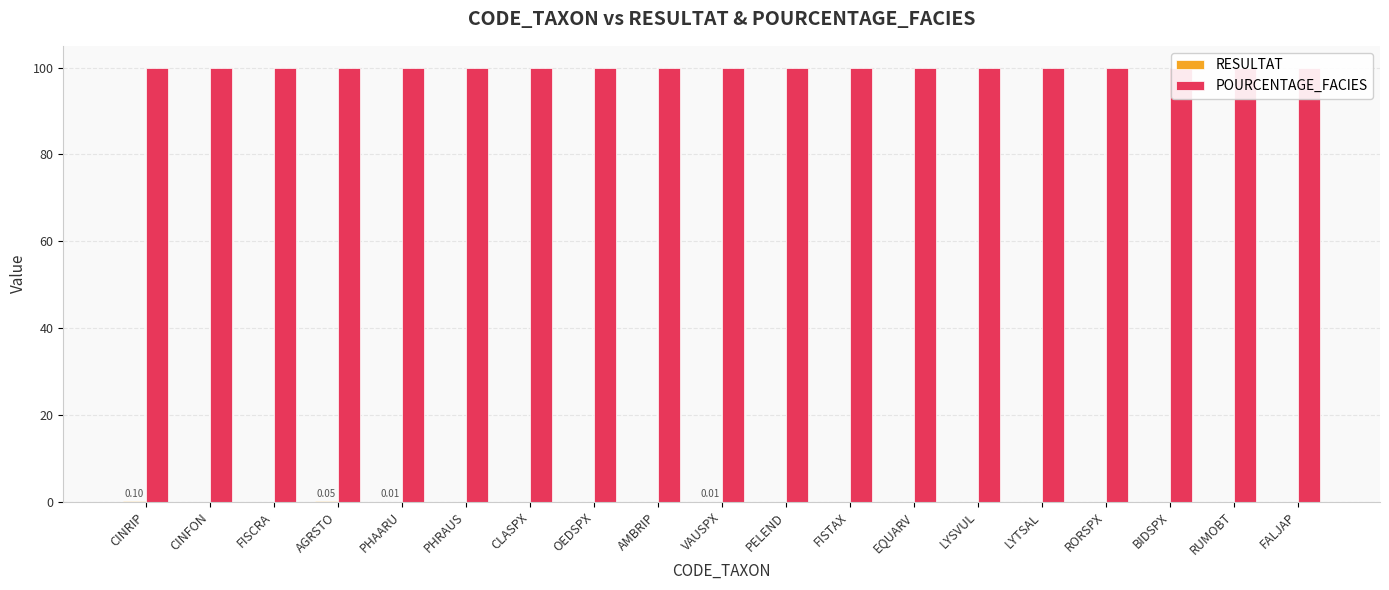

What are all the series names shown in the legend?

RESULTAT, POURCENTAGE_FACIES